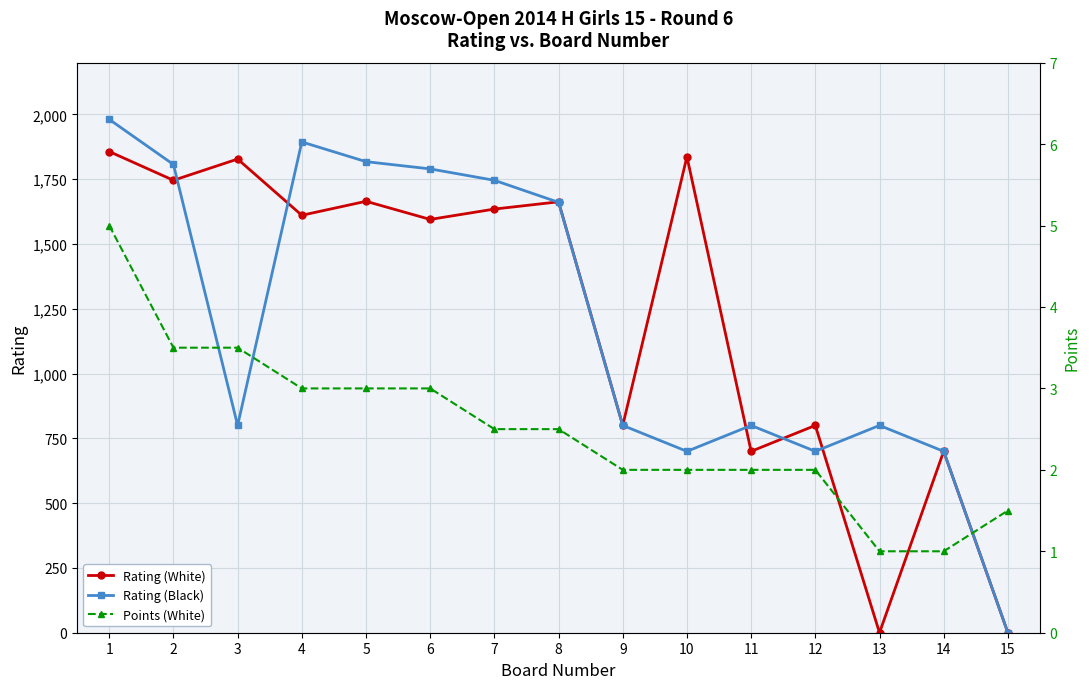

Which series ends up on top after the final intersection of Points (White) and Rating (White)?

Points (White)